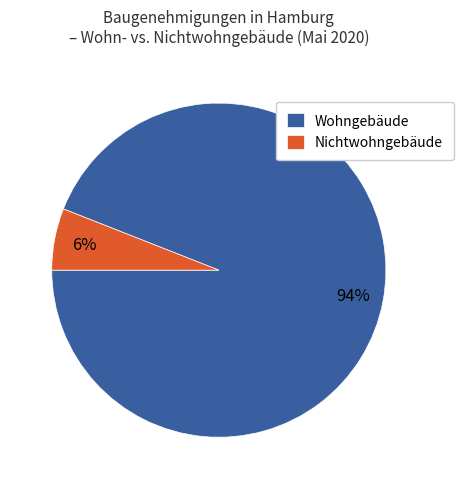

Does Wohngebäude represent more than half of the total?

Yes